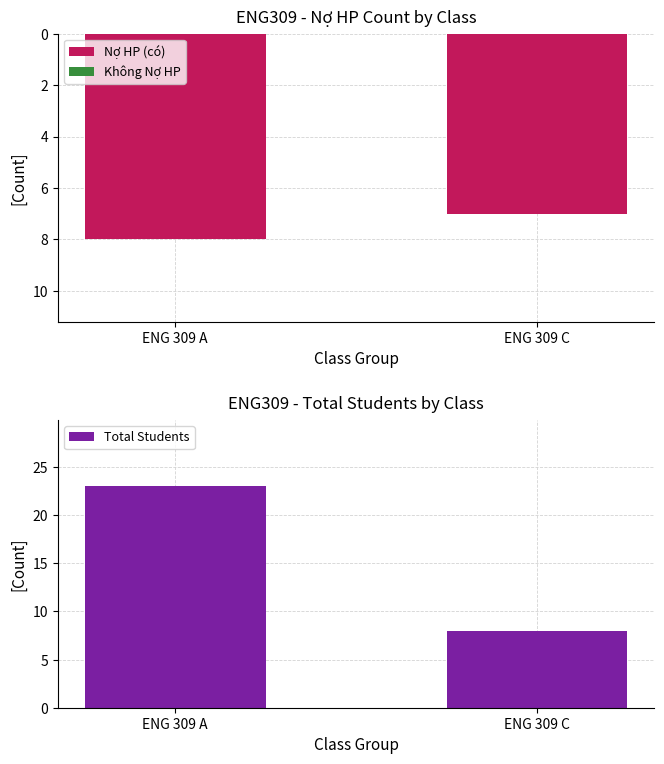

Where is Total Students nearest to the value 15?

ENG 309 C